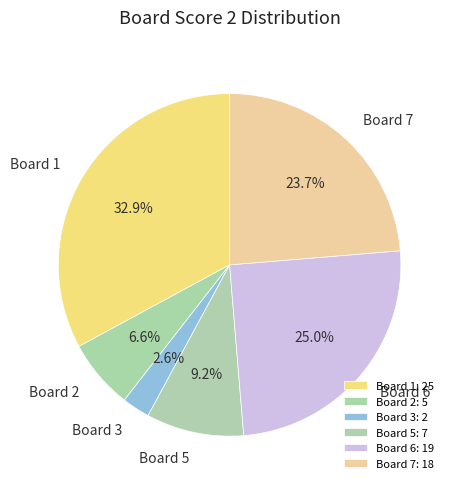

What portion of the pie excludes Board 6?

75.0%